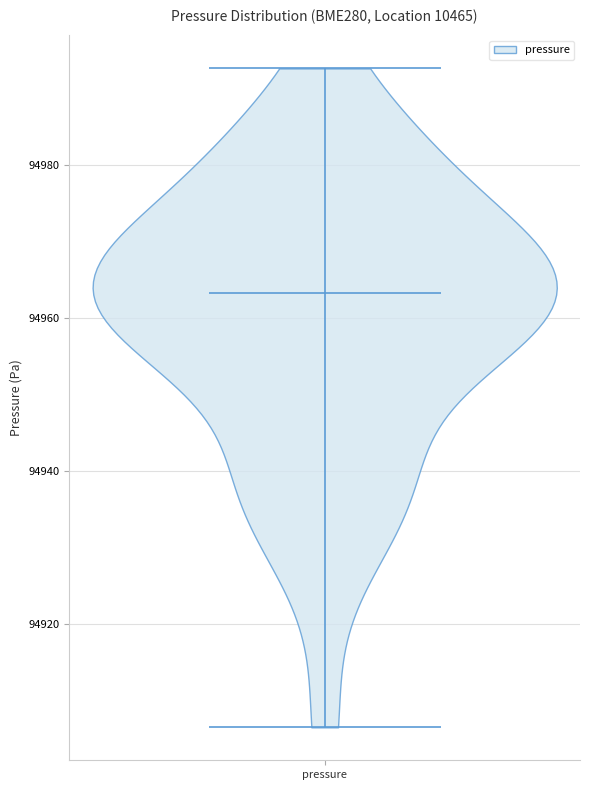

Read this violin plot against the y-axis: where its median line is, and the lowest and highest points the violin reaches. The values are not printed on the chart, so give them approximately, as read against the axis.

median line 94964, lowest point 94906, highest point 94992